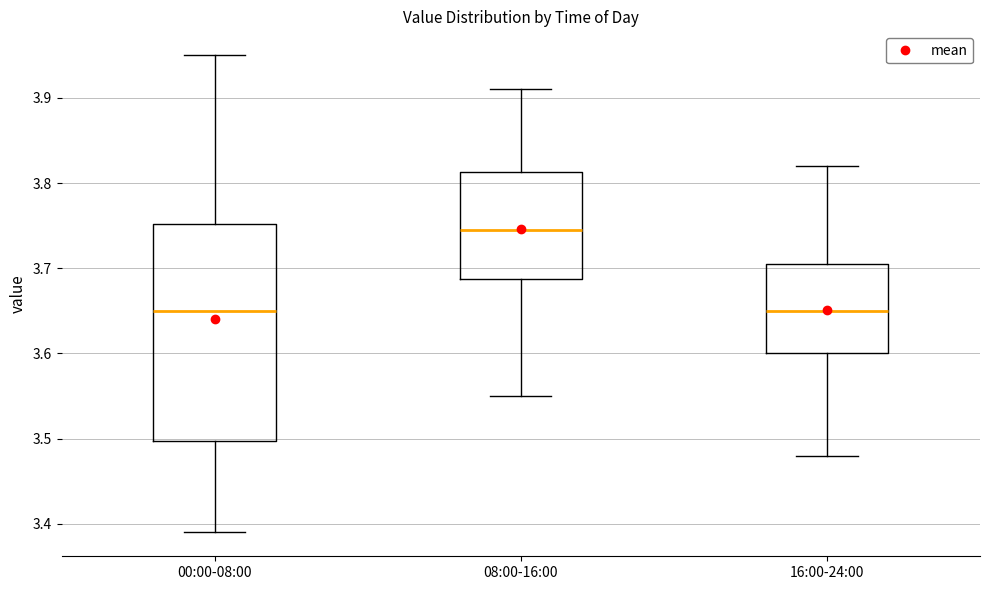

Reading left to right, transcribe this box plot: for each box, give where its median line is, the range the box spans, and where its two whiskers end, as read against the y-axis. The values are not printed on the chart, so give them approximately, as read against the axis.

00:00-08:00: median 3.65, box 3.50 to 3.75, whiskers 3.39 to 3.95
08:00-16:00: median 3.75, box 3.69 to 3.81, whiskers 3.55 to 3.91
16:00-24:00: median 3.65, box 3.60 to 3.71, whiskers 3.48 to 3.82